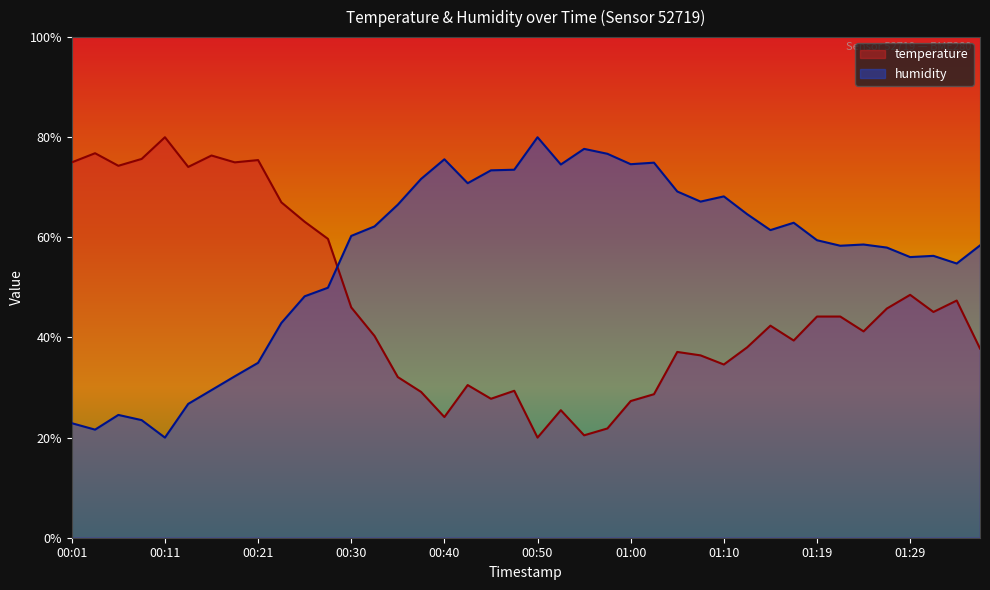

What is the difference between the second highest and minimum values in the humidity series?

57.7